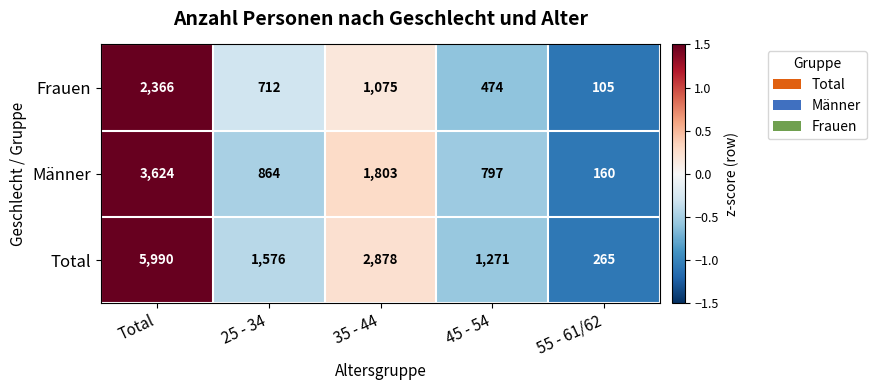

What is the difference between the Frauen values at 55 - 61/62 and Total?

2261